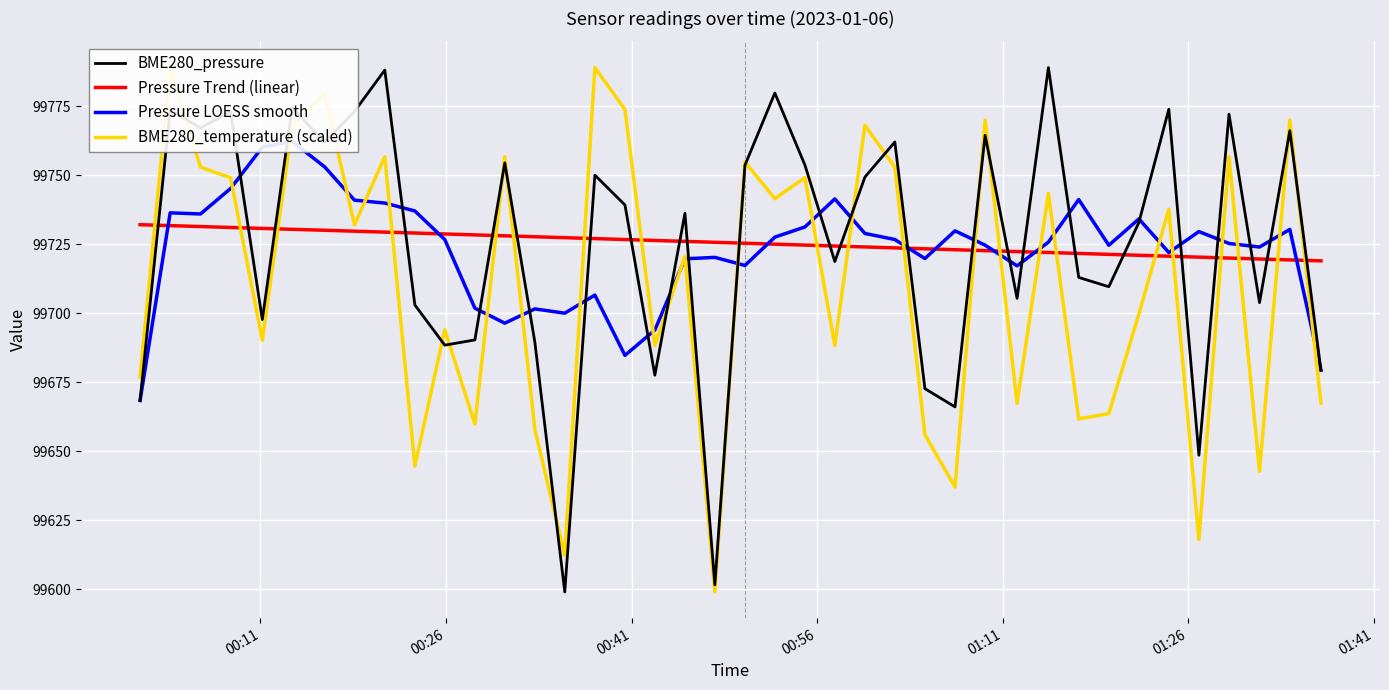

What is the minimum value for Pressure Trend (linear)?

99719.0